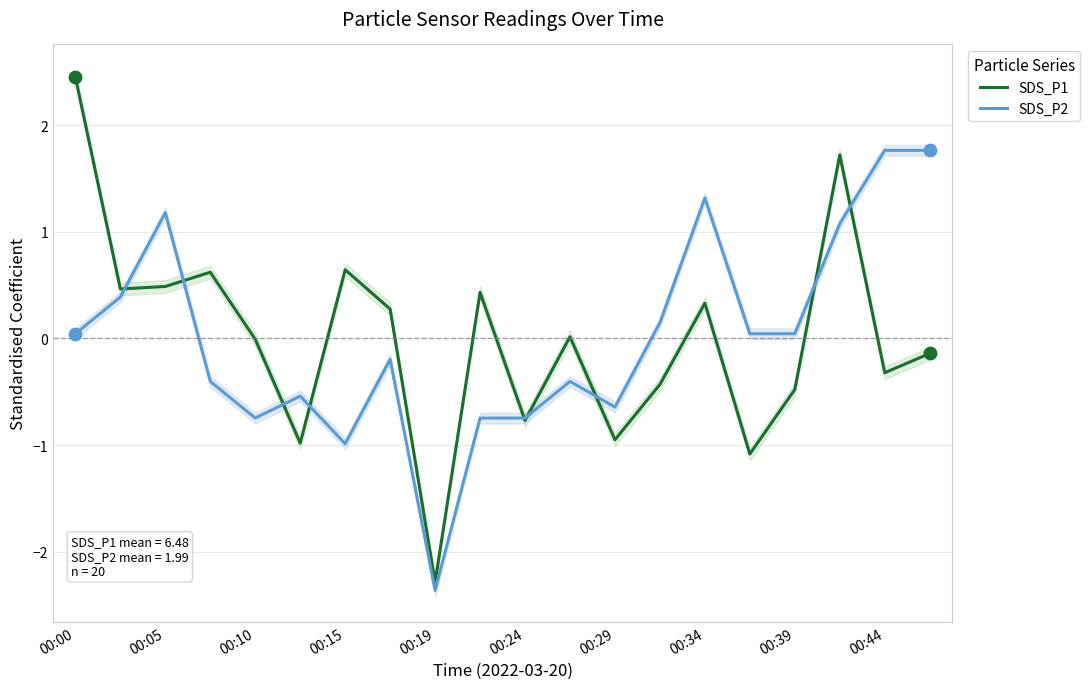

What is the total value across all series at 11?

-0.4